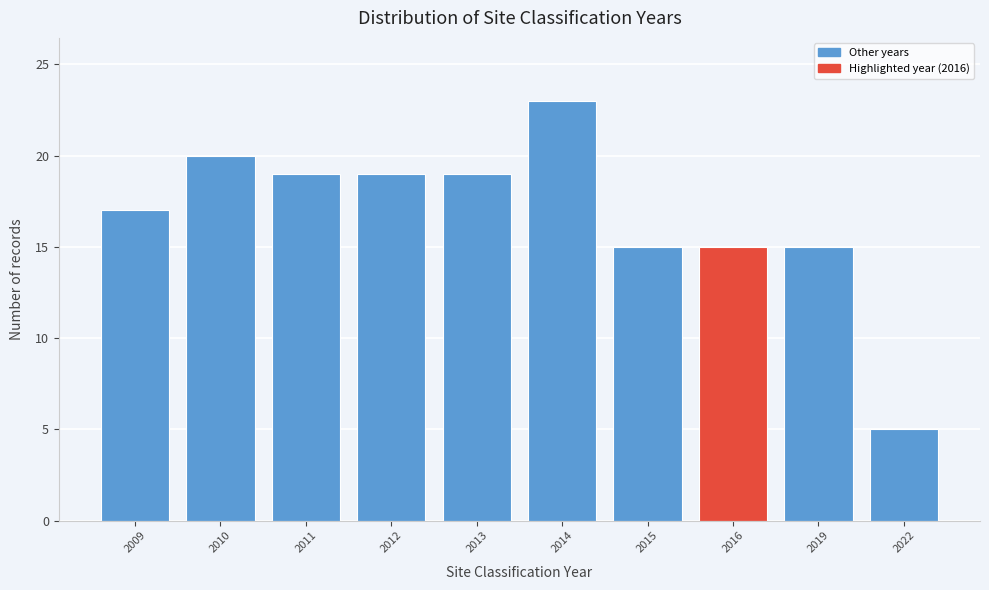

Reading left to right, list all the values displayed in this chart.

2009=17	2010=20	2011=19	2012=19	2013=19	2014=23	2015=15	2016=15	2019=15	2022=5